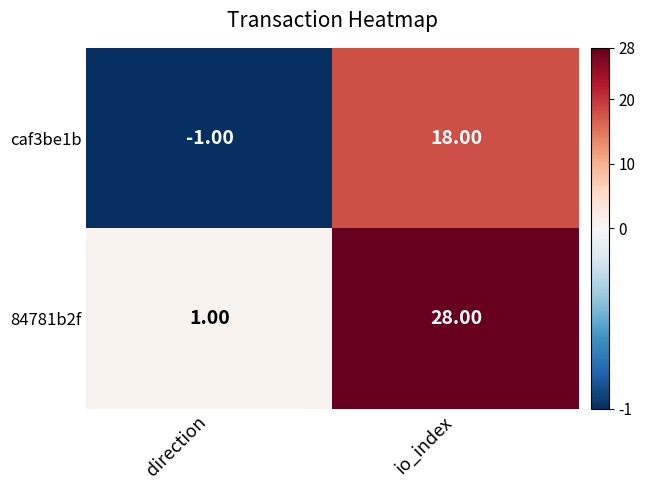

What is the sum of all 84781b2f values?

29